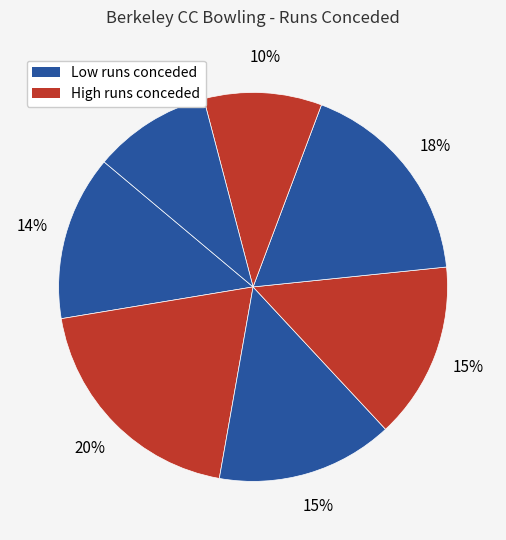

Count the number of slices in the pie.

7